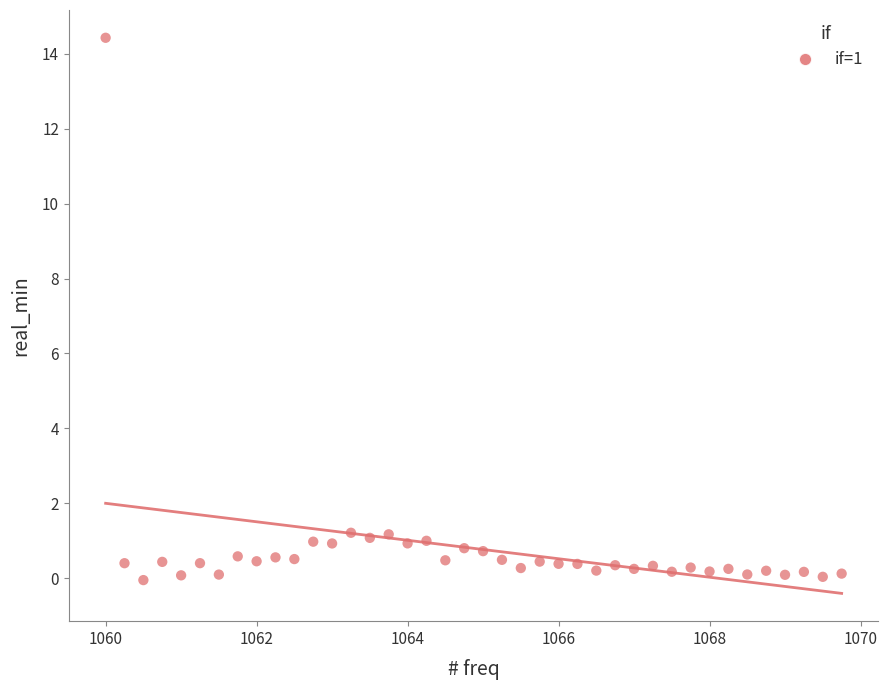

What is the range of X values (max minus min)?

9.8